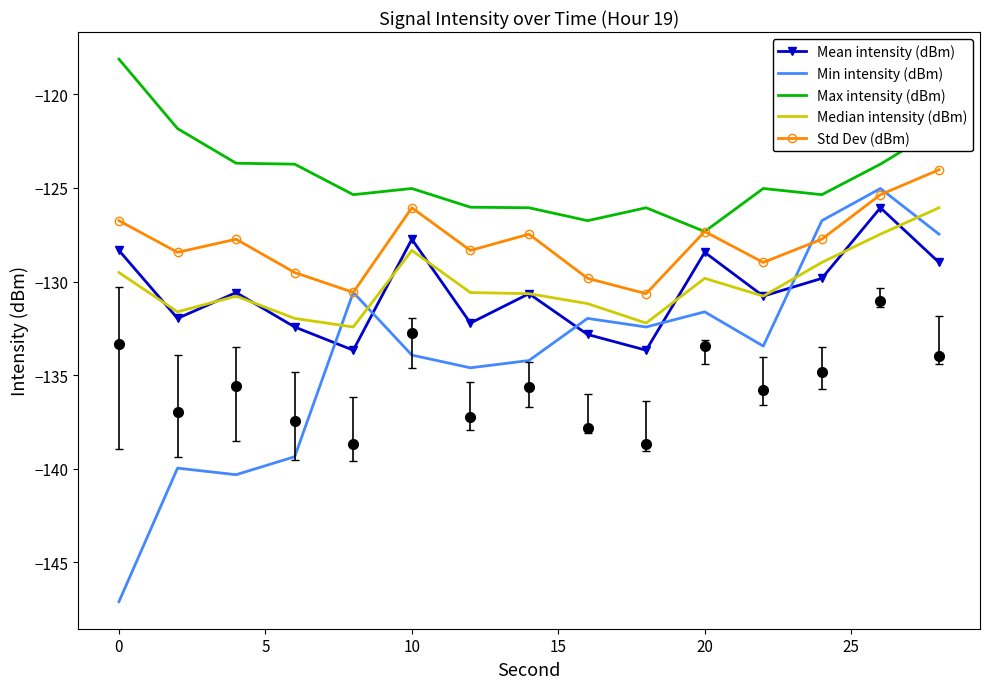

Does the chart have visible grid lines?

No